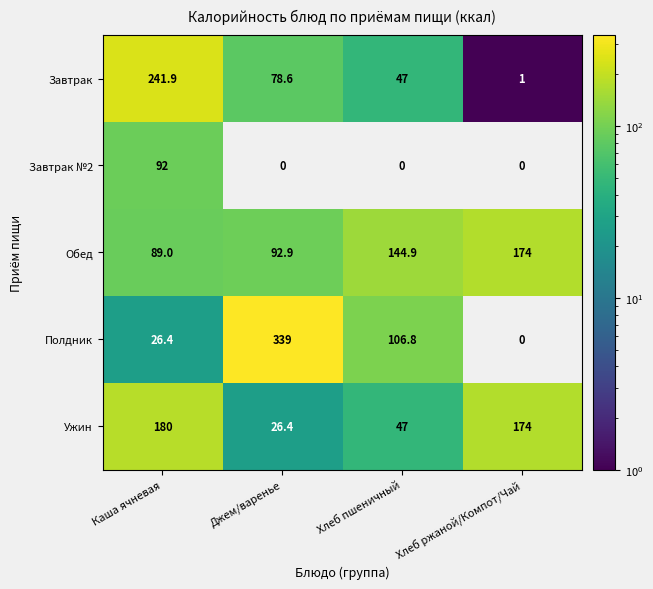

Reading left to right, transcribe all the data shown in this chart.

Завтрак: Каша ячневая=241.9	Джем/варенье=78.6	Хлеб пшеничный=47.0	Хлеб ржаной/Компот/Чай=1.0
Завтрак №2: Каша ячневая=92.0	Джем/варенье=0.0	Хлеб пшеничный=0.0	Хлеб ржаной/Компот/Чай=0.0
Обед: Каша ячневая=89.0	Джем/варенье=92.9	Хлеб пшеничный=144.9	Хлеб ржаной/Компот/Чай=174.0
Полдник: Каша ячневая=26.4	Джем/варенье=339.0	Хлеб пшеничный=106.8	Хлеб ржаной/Компот/Чай=0.0
Ужин: Каша ячневая=180.0	Джем/варенье=26.4	Хлеб пшеничный=47.0	Хлеб ржаной/Компот/Чай=174.0